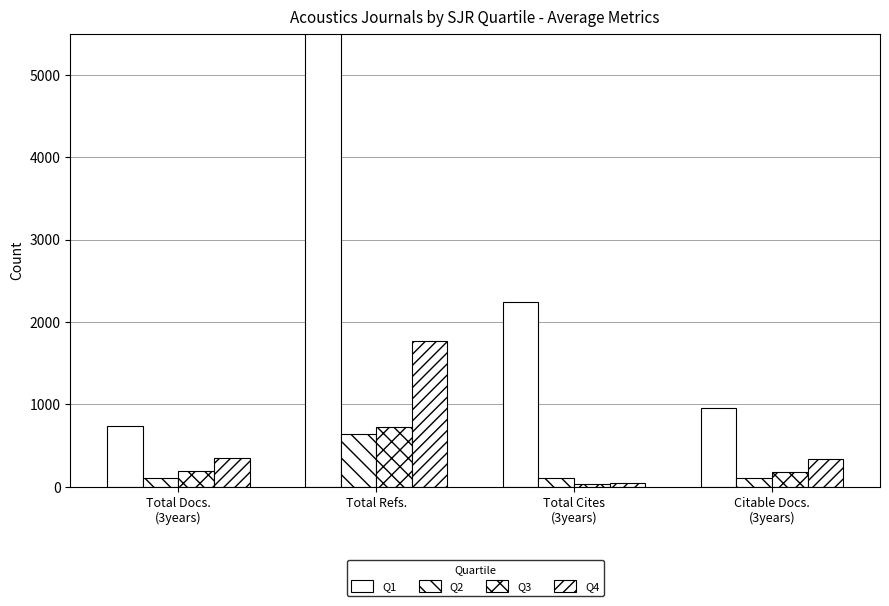

How many categories are shown in the chart?

4